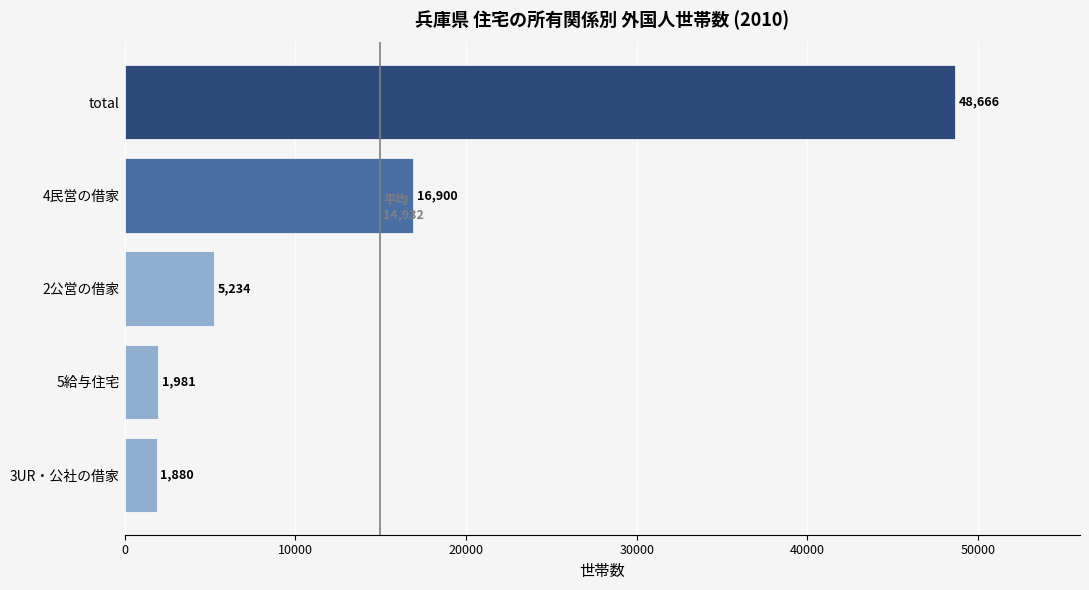

What is the minimum value shown in the chart?

1880